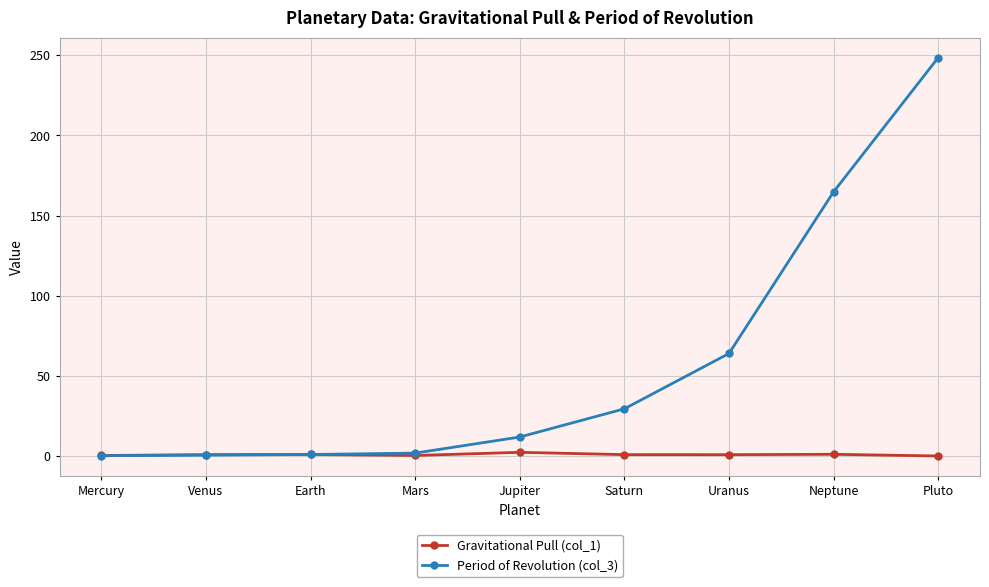

The Period of Revolution (col_3) series shows 69.3 at Pluto. True or false?

False